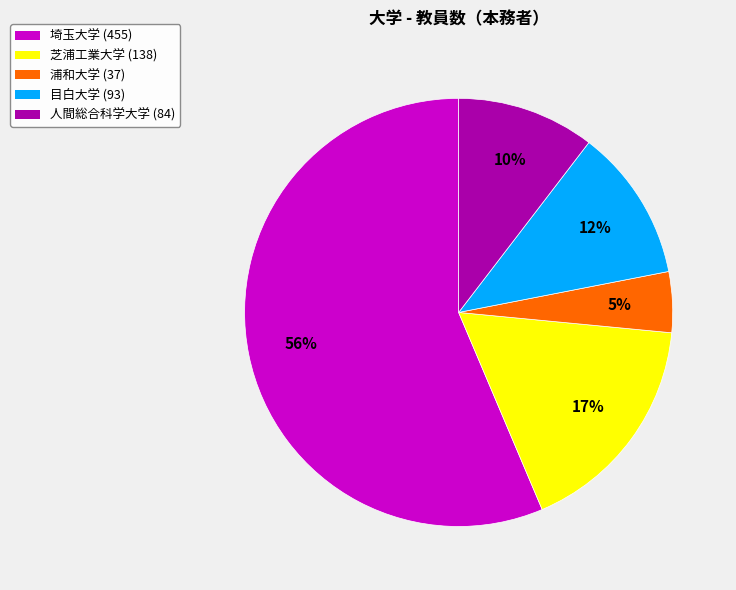

Is it true that 目白大学 is 12% of the pie?

True